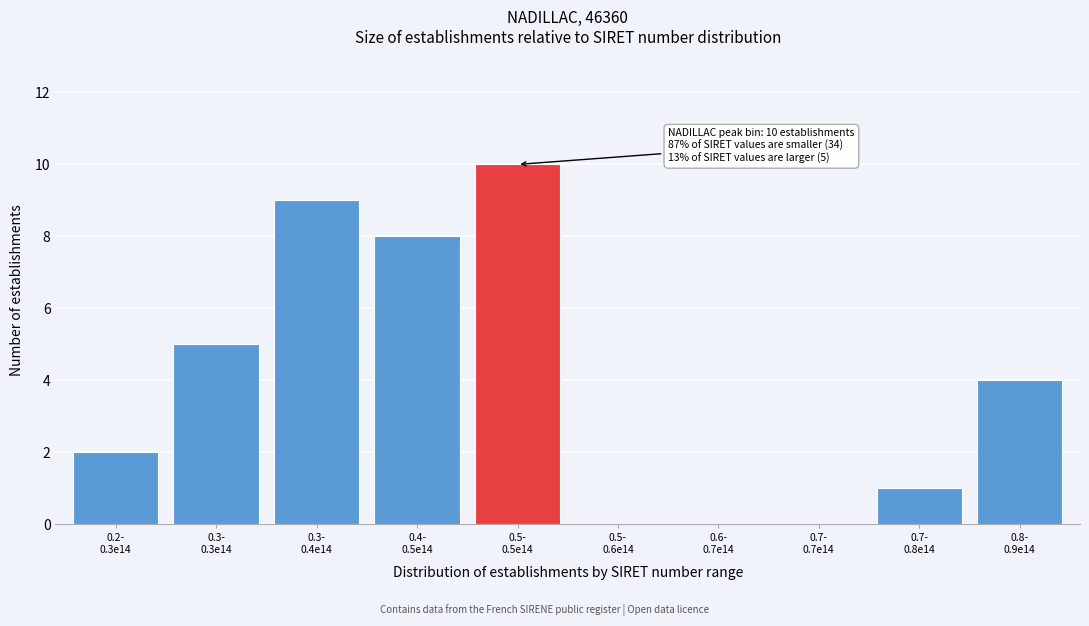

What is the maximum value shown in the chart?

10